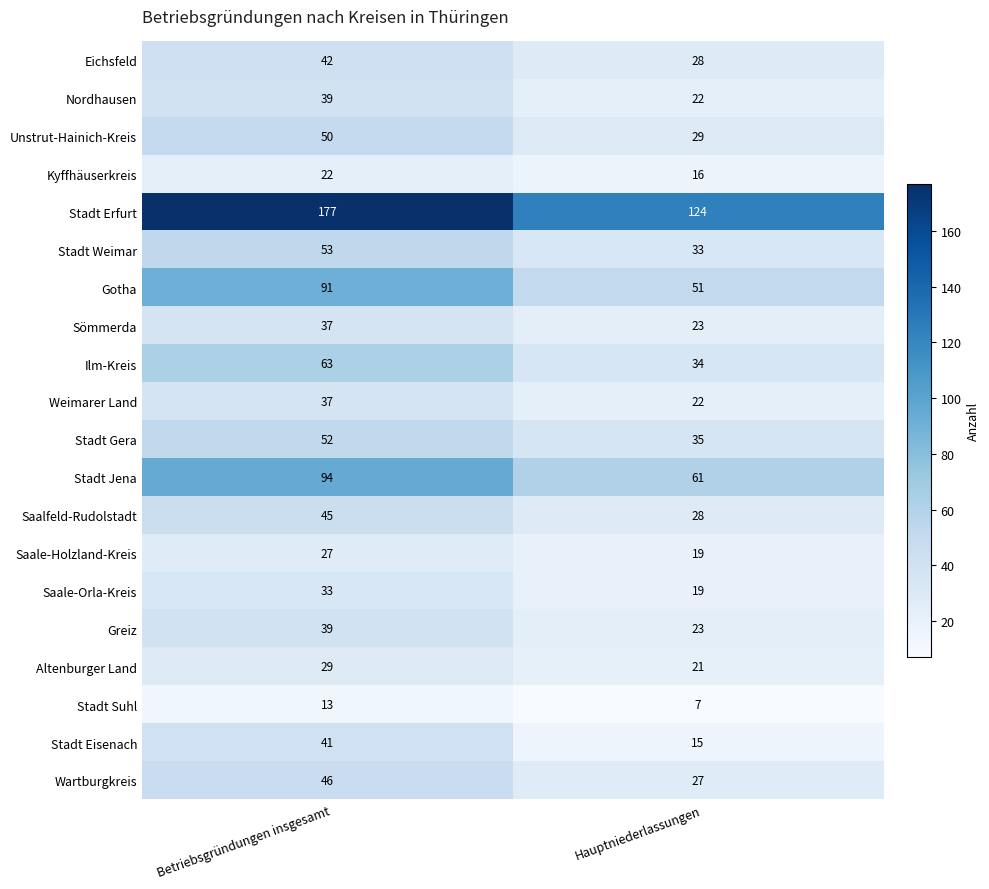

What is the maximum value shown in the chart?

177